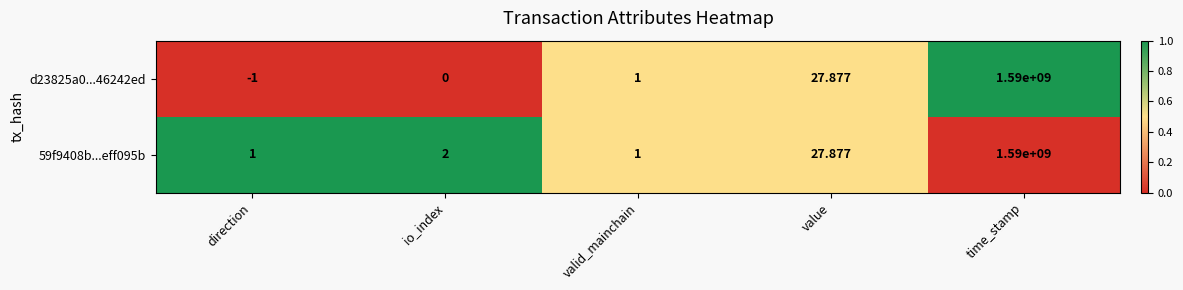

Which category has the highest value in the 59f9408b...eff095b series?

time_stamp